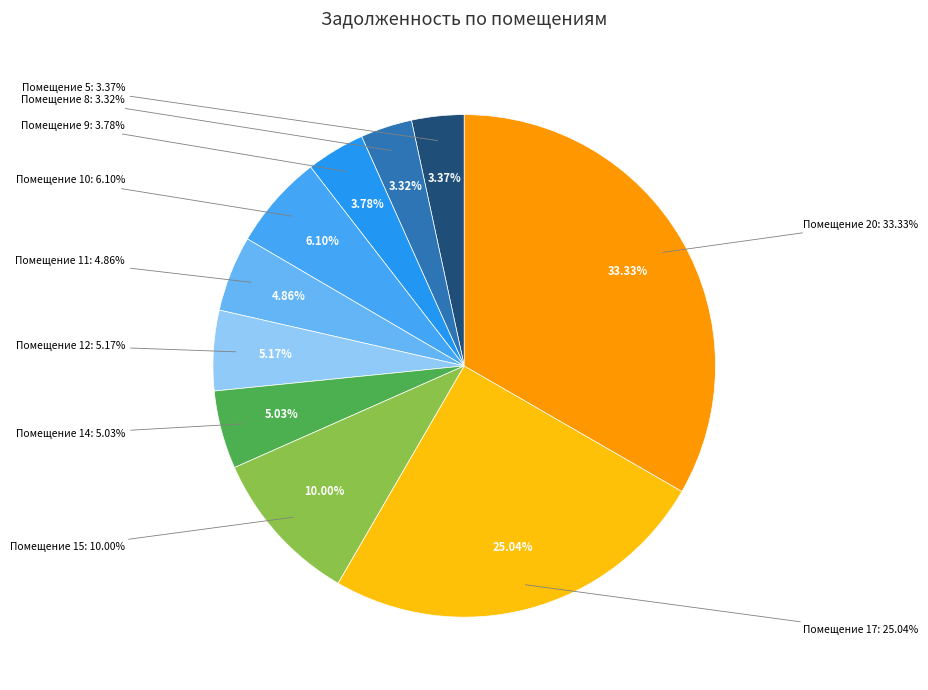

What portion of the pie excludes 17?

75.0%